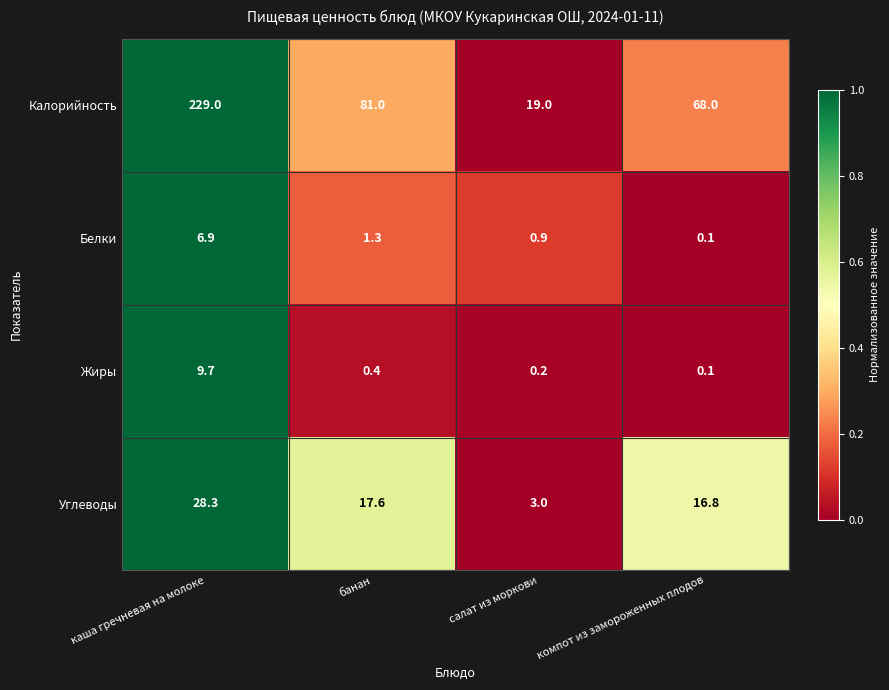

What is the difference between the highest and lowest values at салат из моркови?

18.8